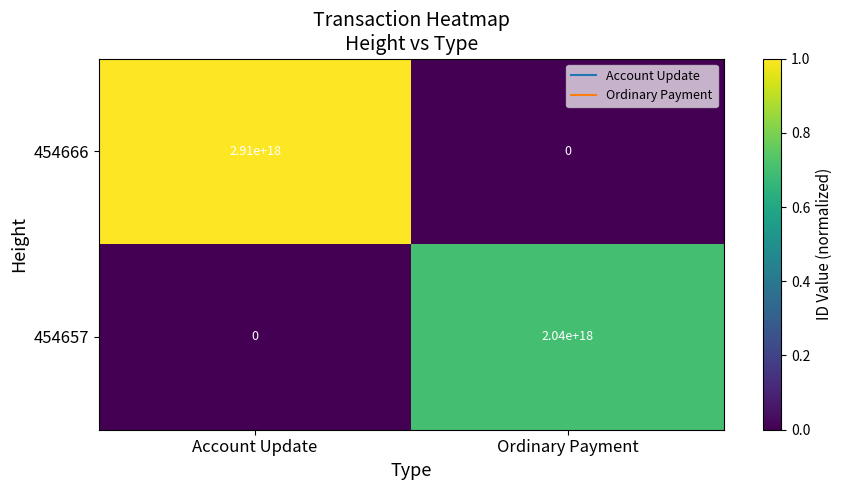

Between Account Update and Ordinary Payment, which series saw the biggest shift?

454666